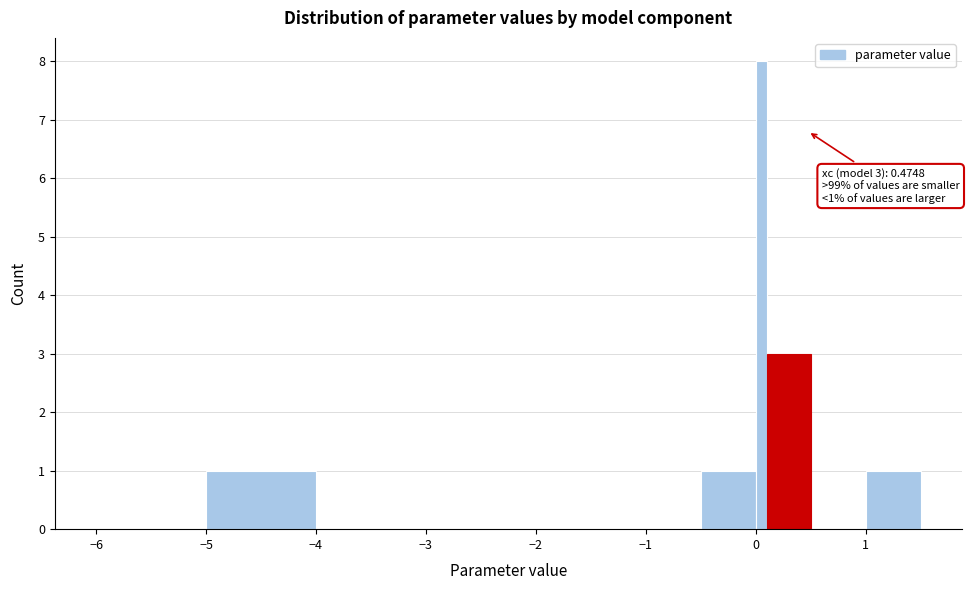

Around what value on the x-axis is the tallest bar? Give the approximate position of its centre, as read against the axis.

0.1